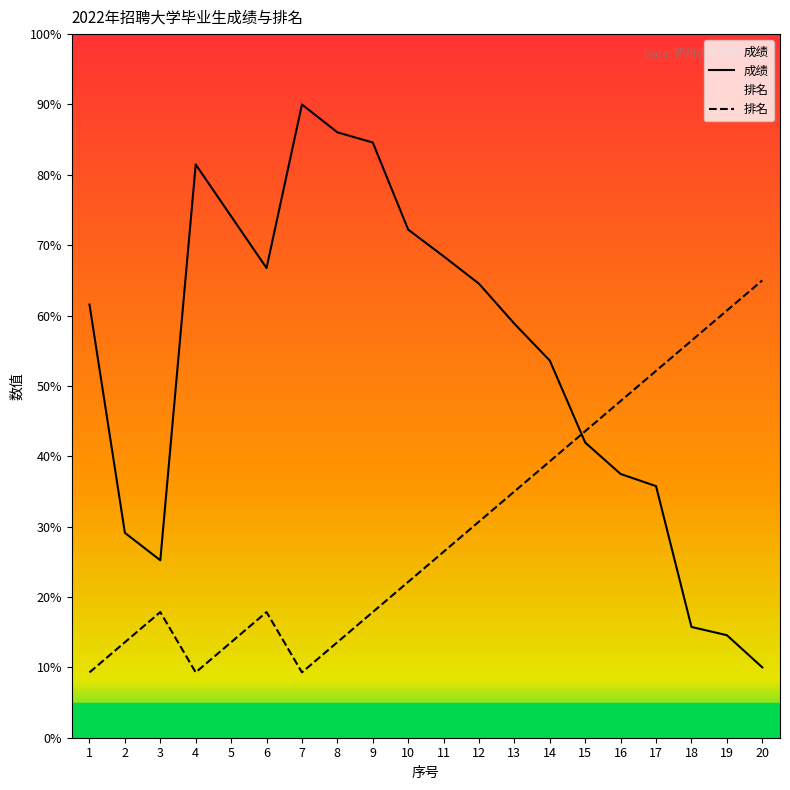

What is the sum of the 排名 values at 3 and 16?

65.7